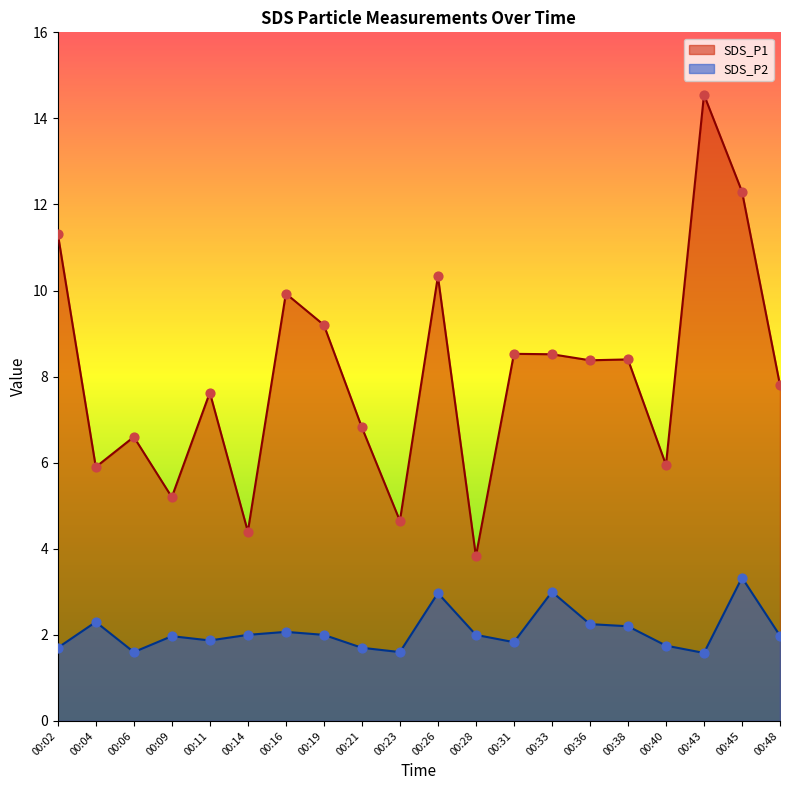

Which series has the largest total across all categories?

SDS_P1